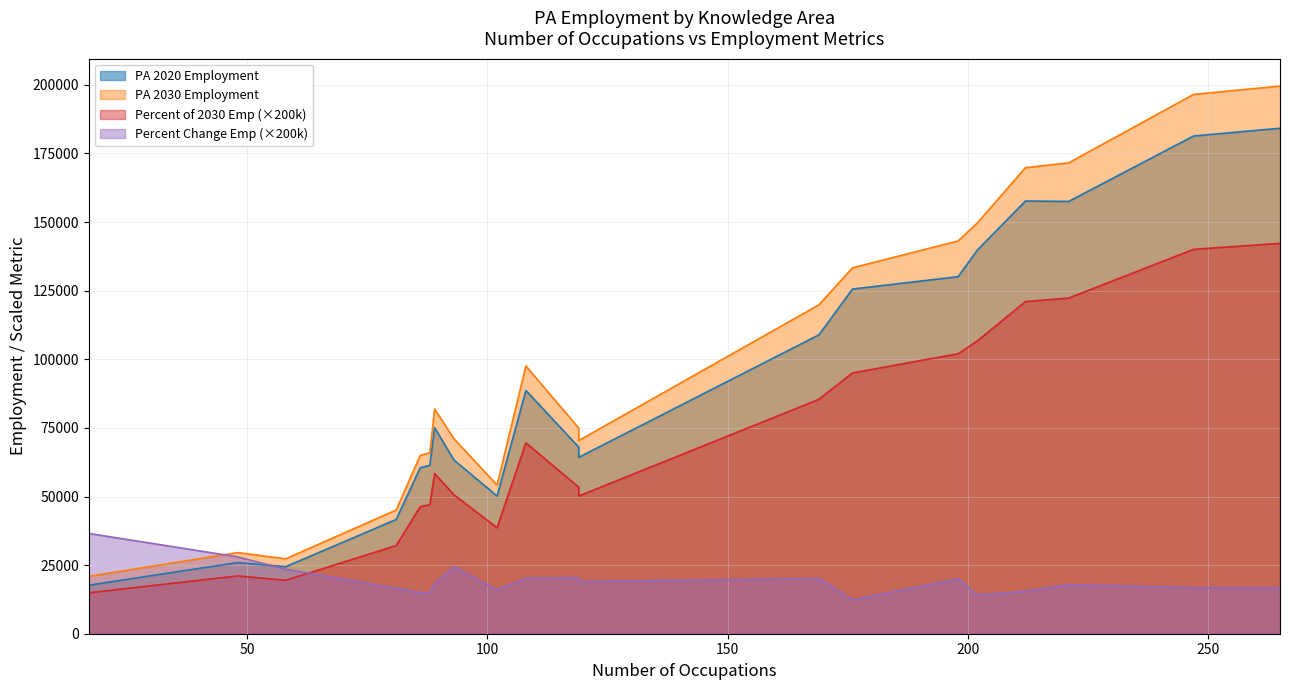

Is the value of Percent Change in Employment at Personnel and Human Resources greater than the value of PA 2030 Employment at Psychology?

No